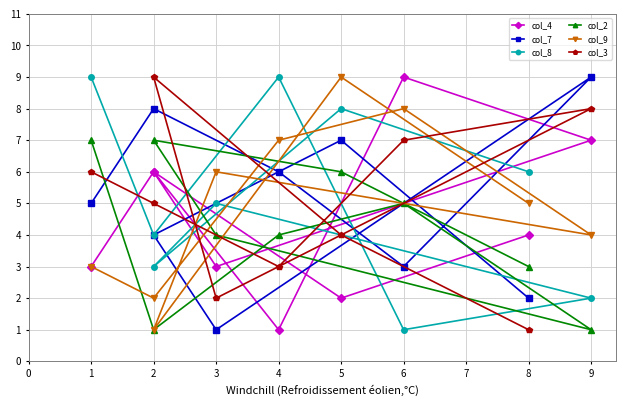

How many lines are shown in the chart?

6